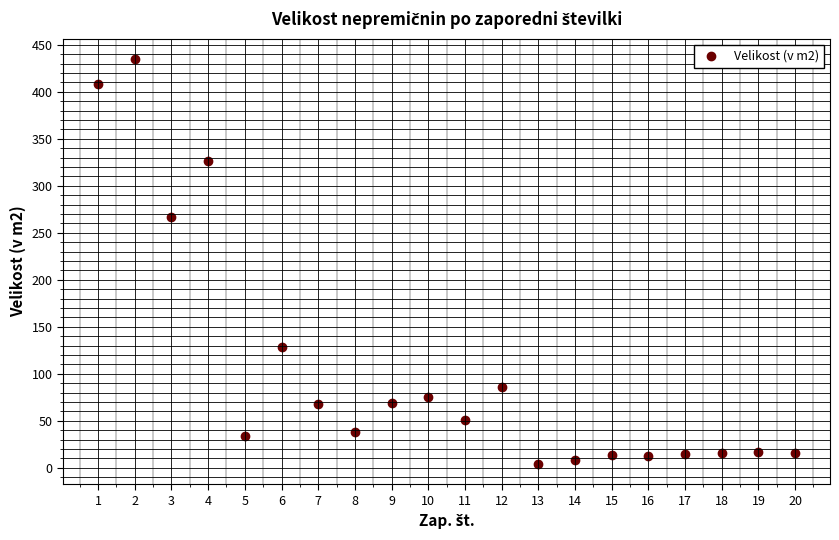

True or false: the data shows 113 at 10.

False